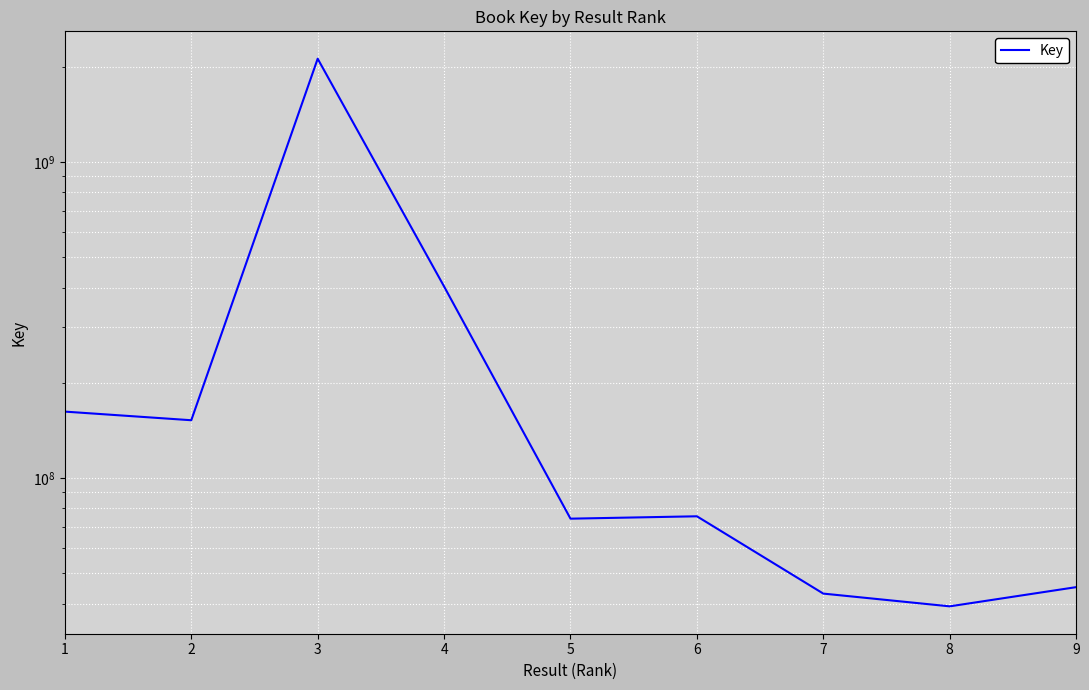

Which label corresponds to the smallest value in the chart?

8